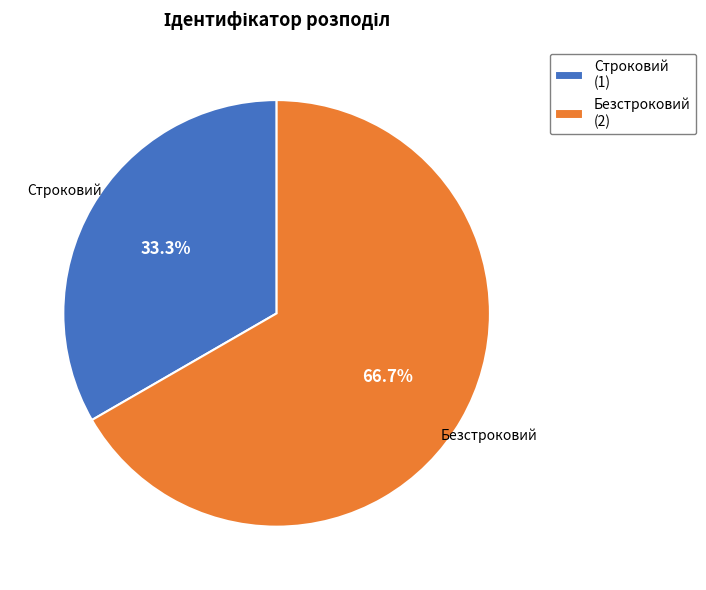

Is Строковий the majority of the pie?

No